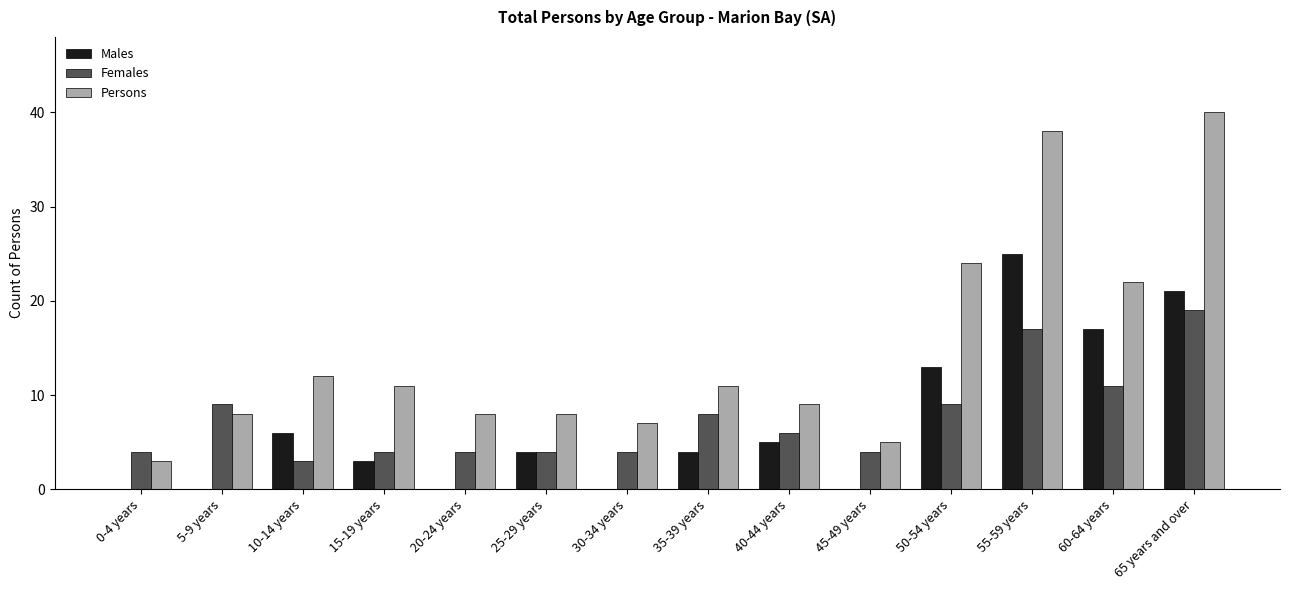

The value of Persons at 25-29 years is 8. True or false?

True